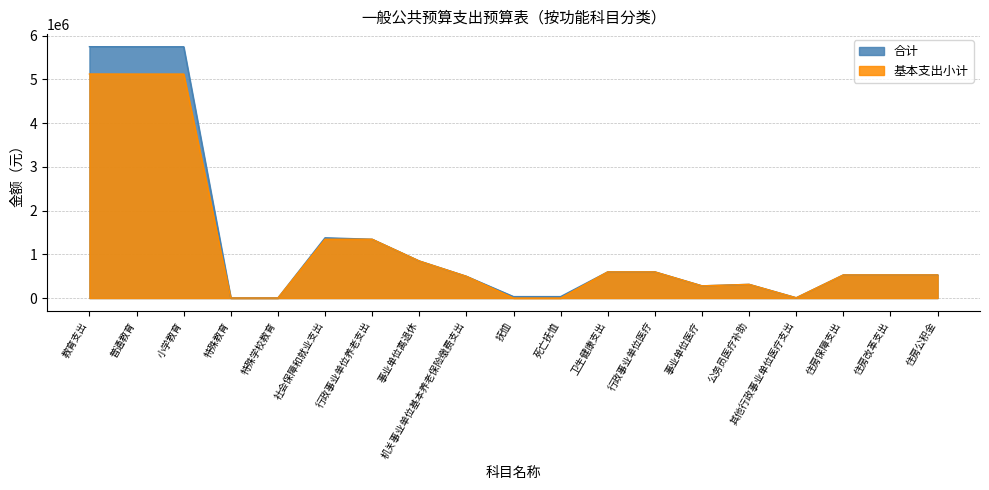

What position from the right is 小学教育?

17